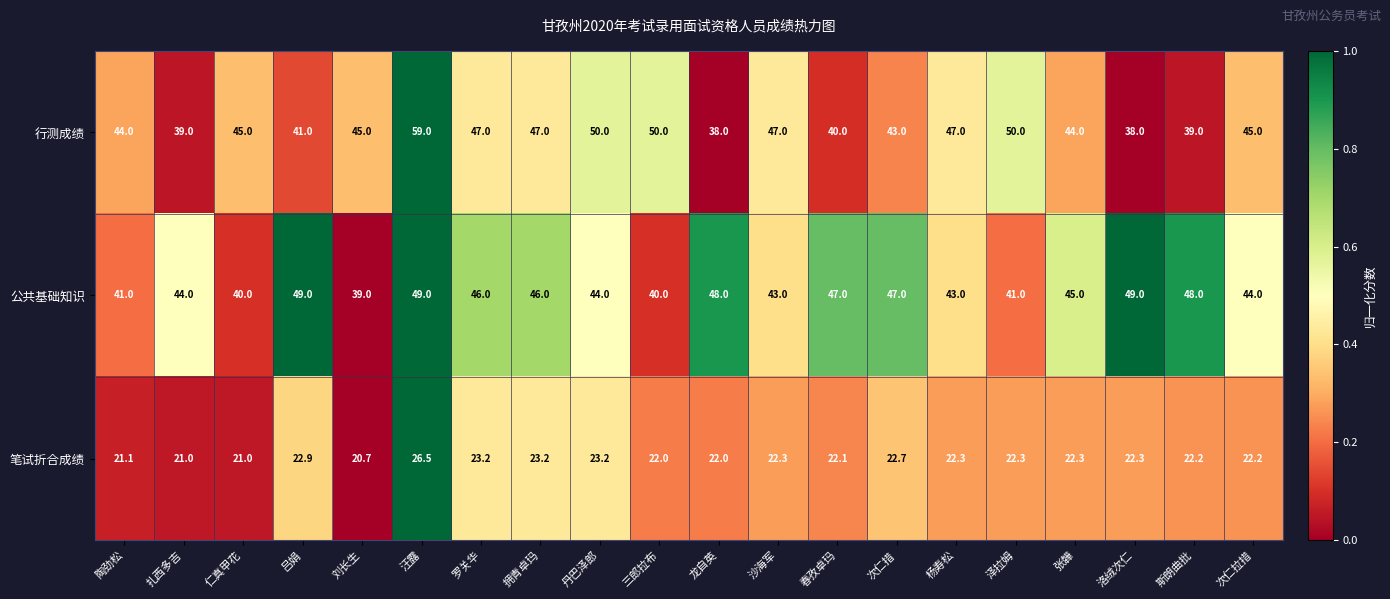

At which category is the sum across all series the highest?

汪露